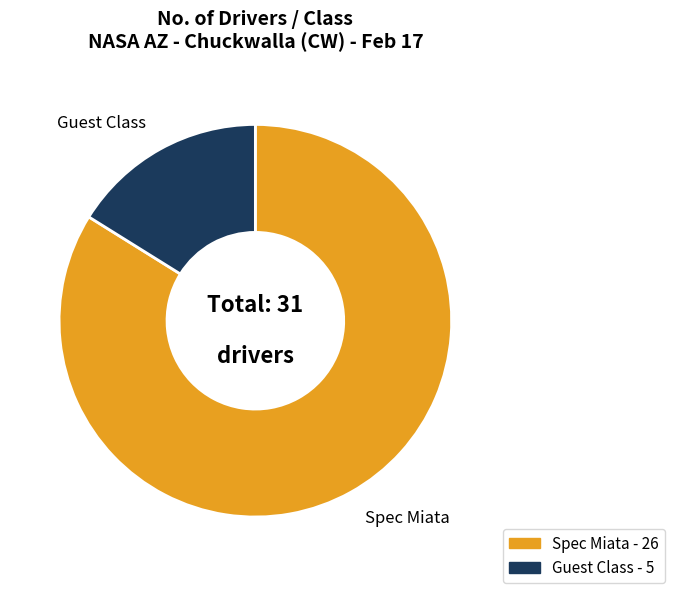

Is it true that Guest Class is 16% of the pie?

True